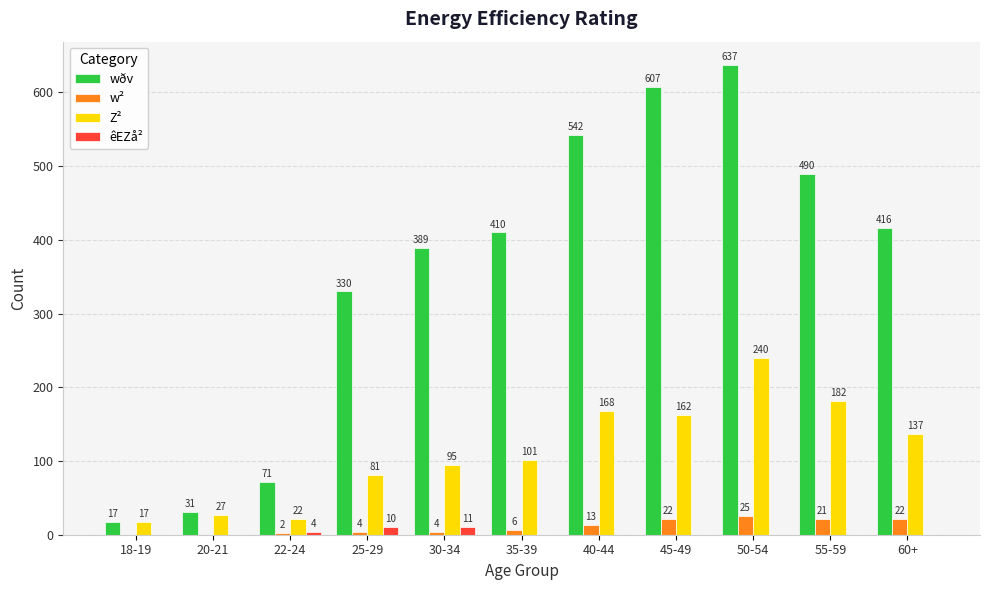

How many groups of bars are there?

11